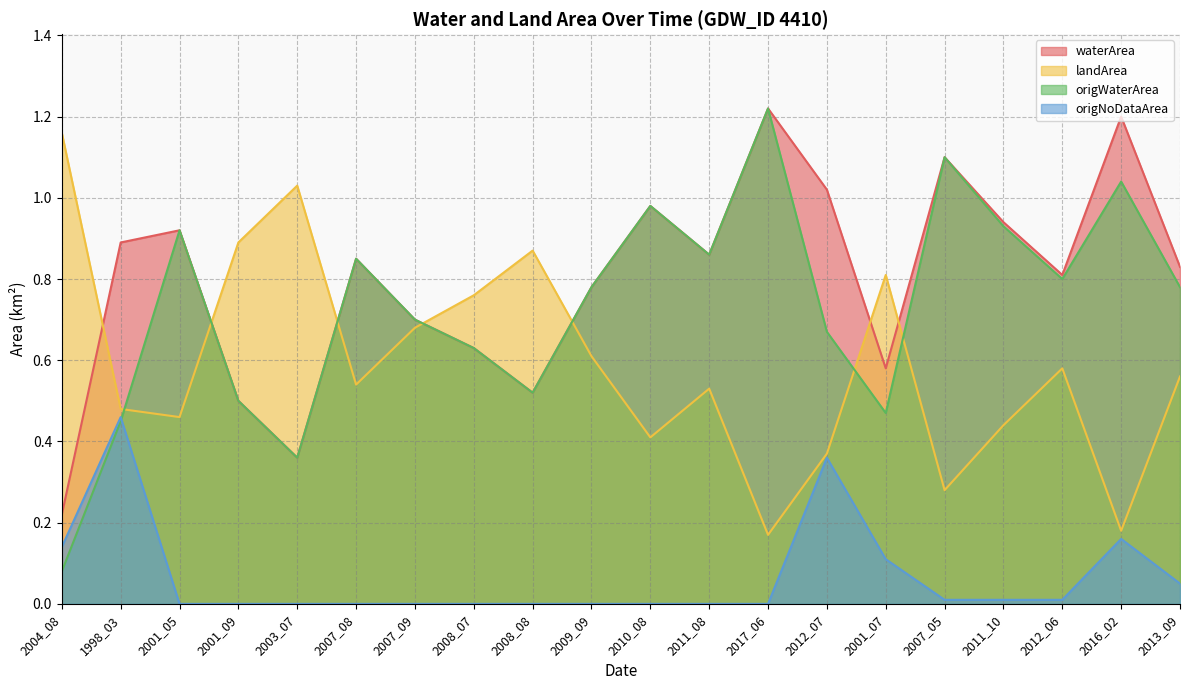

Between 2017_06 and 2001_05, which is larger?

2017_06